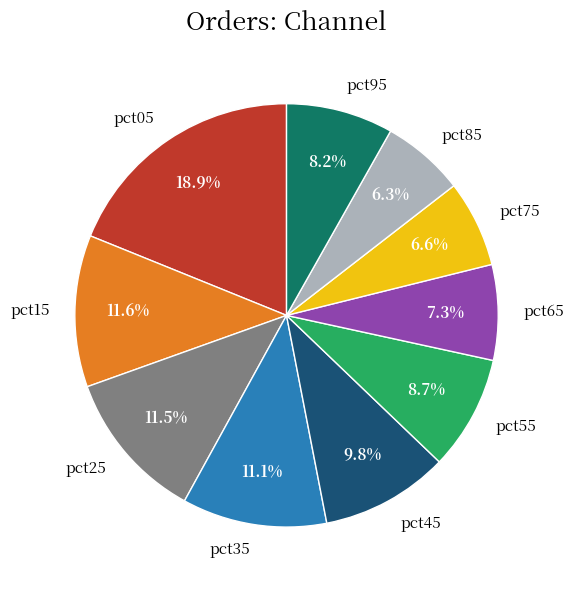

How many segments does this pie chart have?

10